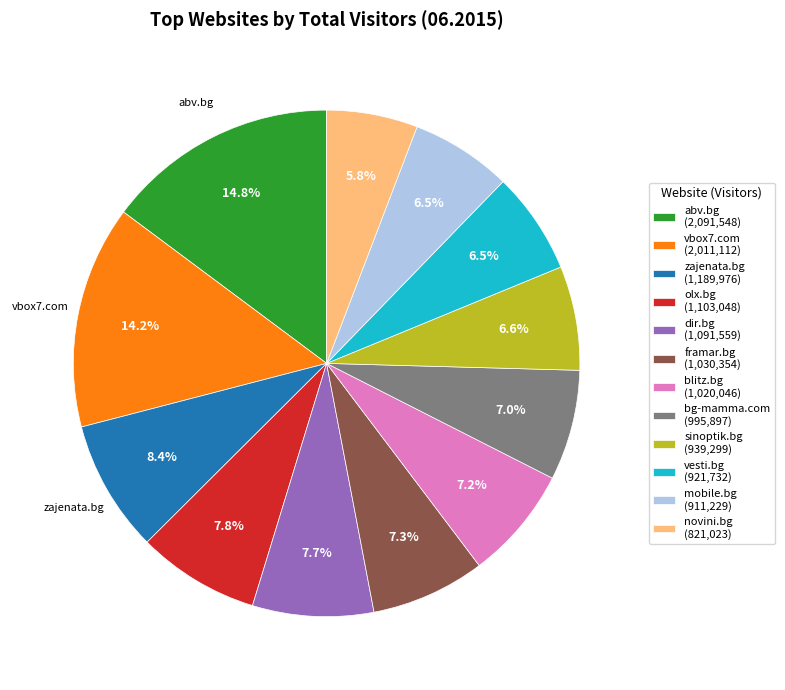

How many segments does this pie chart have?

12